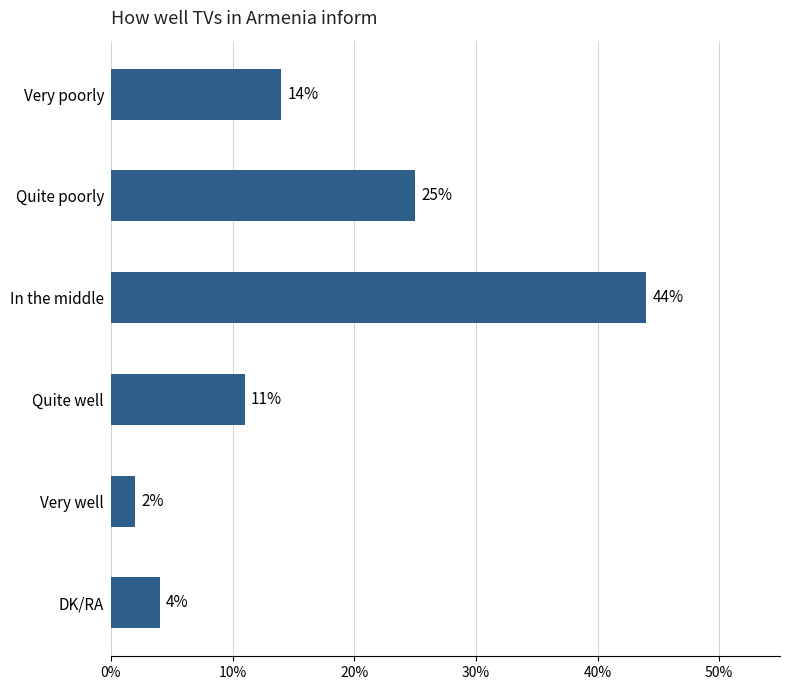

Count the number of data series in this chart.

1